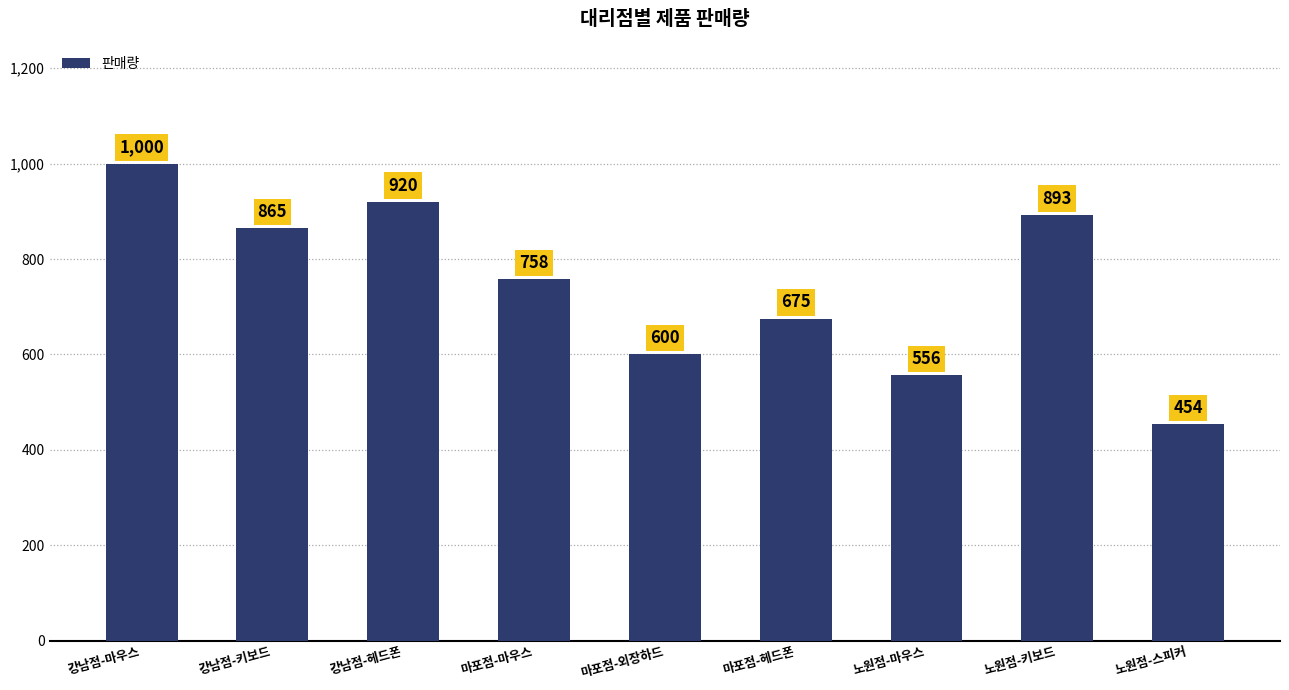

List the labels in order of value, largest first.

강남점-마우스, 강남점-헤드폰, 노원점-키보드, 강남점-키보드, 마포점-마우스, 마포점-헤드폰, 마포점-외장하드, 노원점-마우스, 노원점-스피커